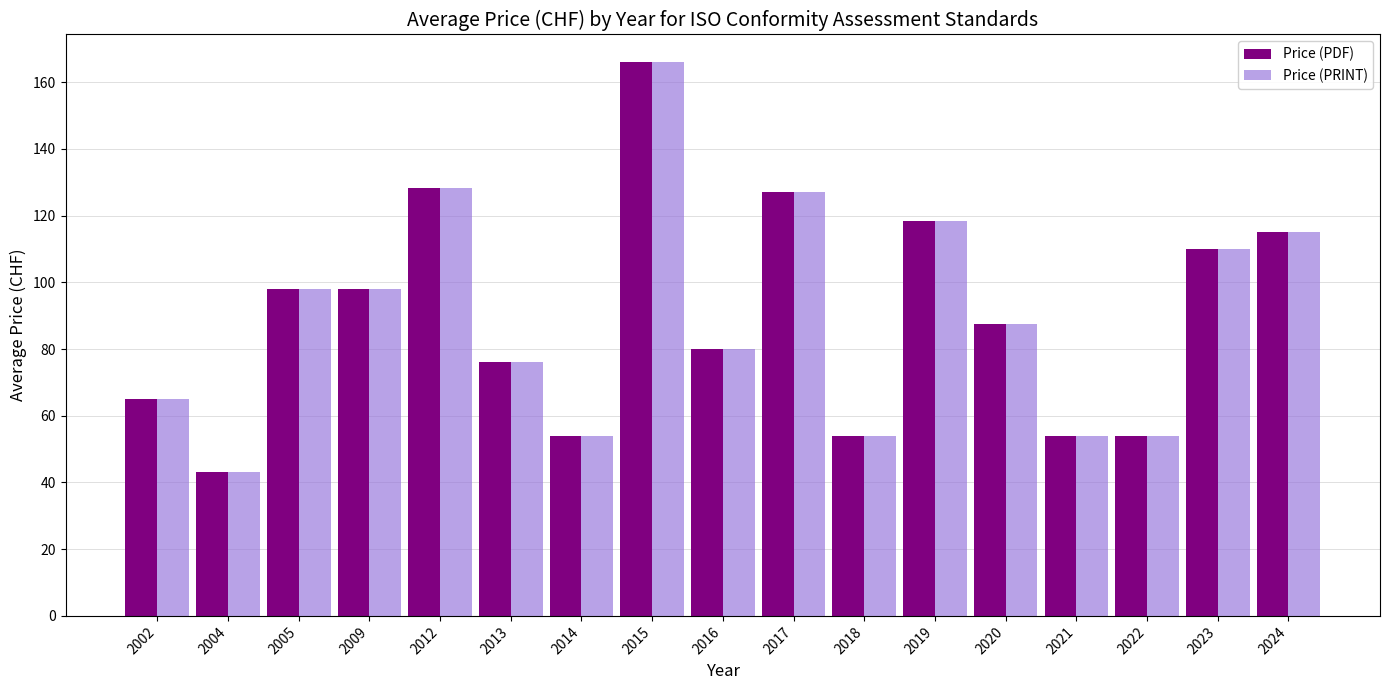

The Price (PRINT) series shows 120.7 at 2020. True or false?

False